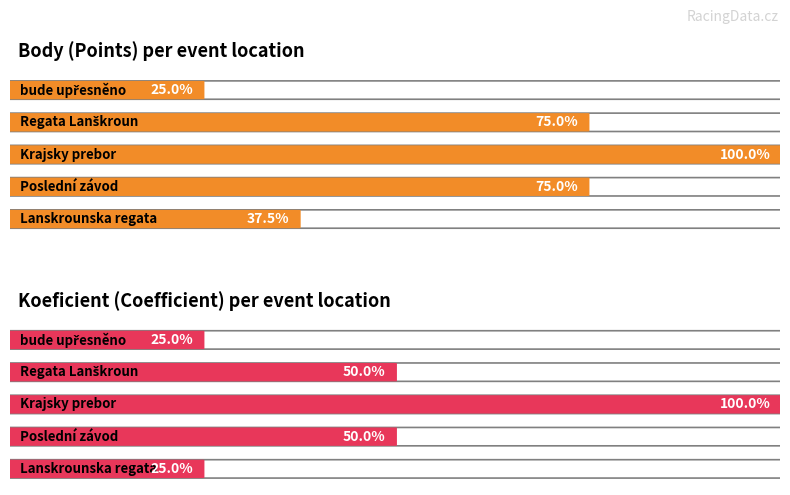

What are all the series names shown in the legend?

Body, Koeficient